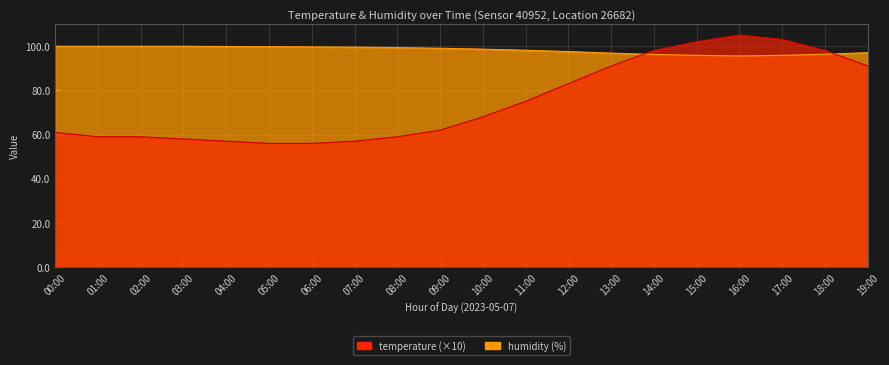

Reading right to left, list all the values displayed in this chart.

temperature: 19:00=91.0	18:00=98.0	17:00=103.0	16:00=105.0	15:00=102.0	14:00=98.0	13:00=91.0	12:00=83.0	11:00=75.0	10:00=68.0	09:00=62.0	08:00=59.0	07:00=57.0	06:00=56.0	05:00=56.0	04:00=57.0	03:00=58.0	02:00=59.0	01:00=59.0	00:00=61.0
humidity: 19:00=97.0	18:00=96.3	17:00=95.8	16:00=95.5	15:00=95.8	14:00=96.2	13:00=96.8	12:00=97.5	11:00=98.1	10:00=98.6	09:00=99.0	08:00=99.3	07:00=99.5	06:00=99.6	05:00=99.7	04:00=99.8	03:00=99.9	02:00=99.9	01:00=99.9	00:00=99.9